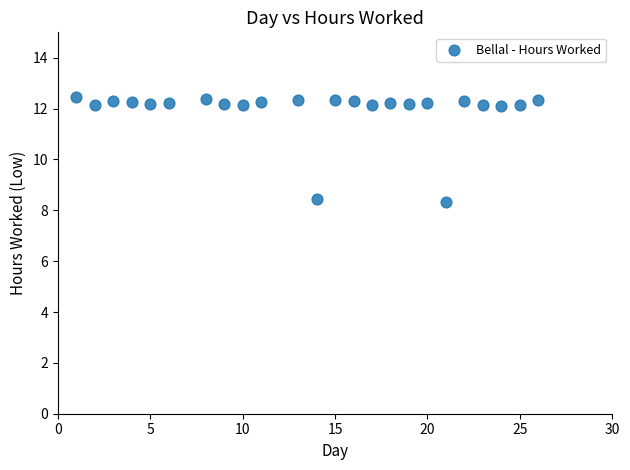

What is the range of X values (max minus min)?

25.0